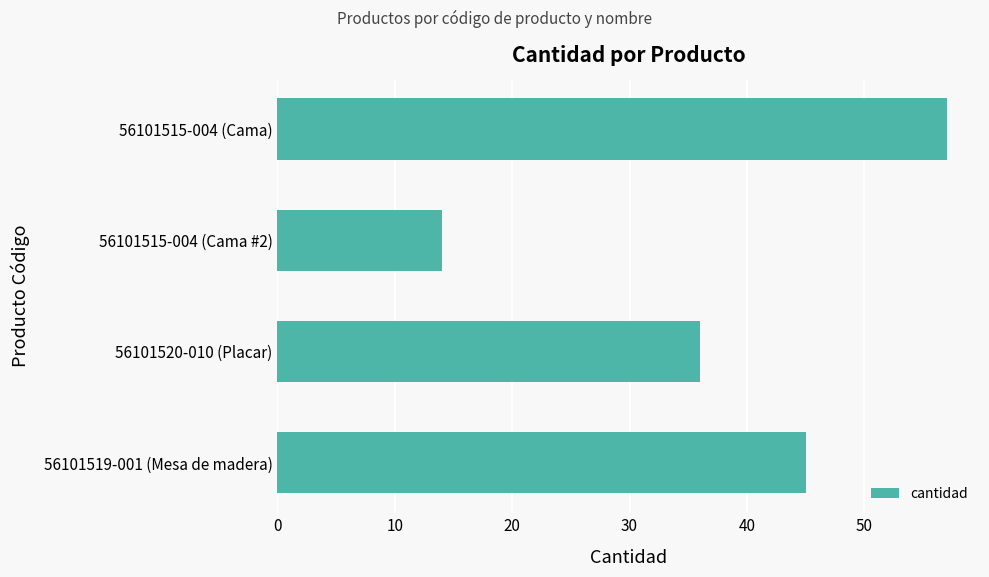

At which label is the value closest to 35?

56101520-010 (Placar)